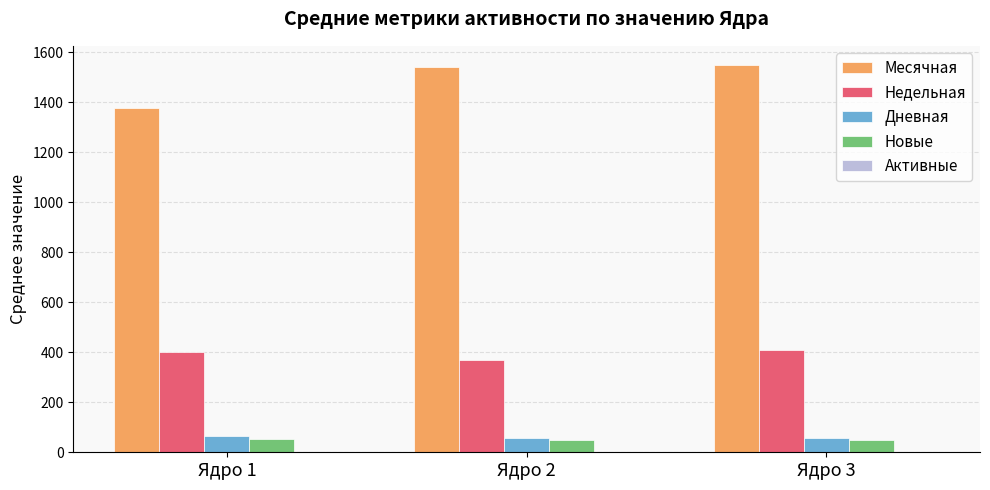

Which series has the widest spread of values?

Месячная